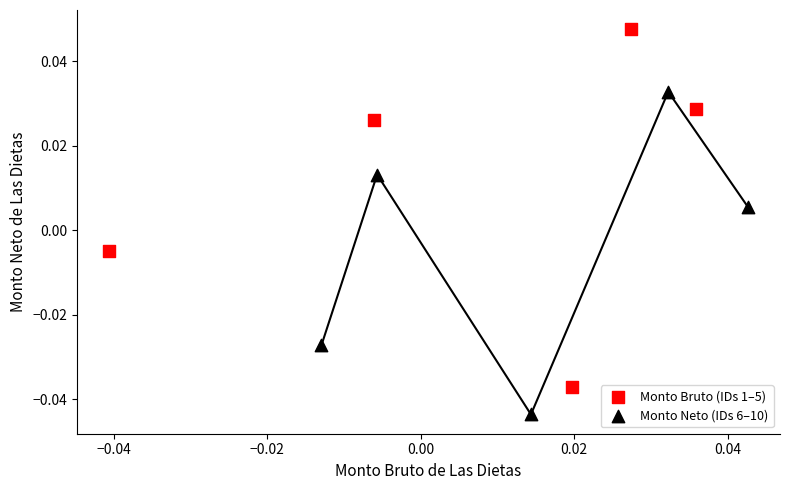

Which series has the widest spread of Y values?

Monto Bruto (IDs 1–5)